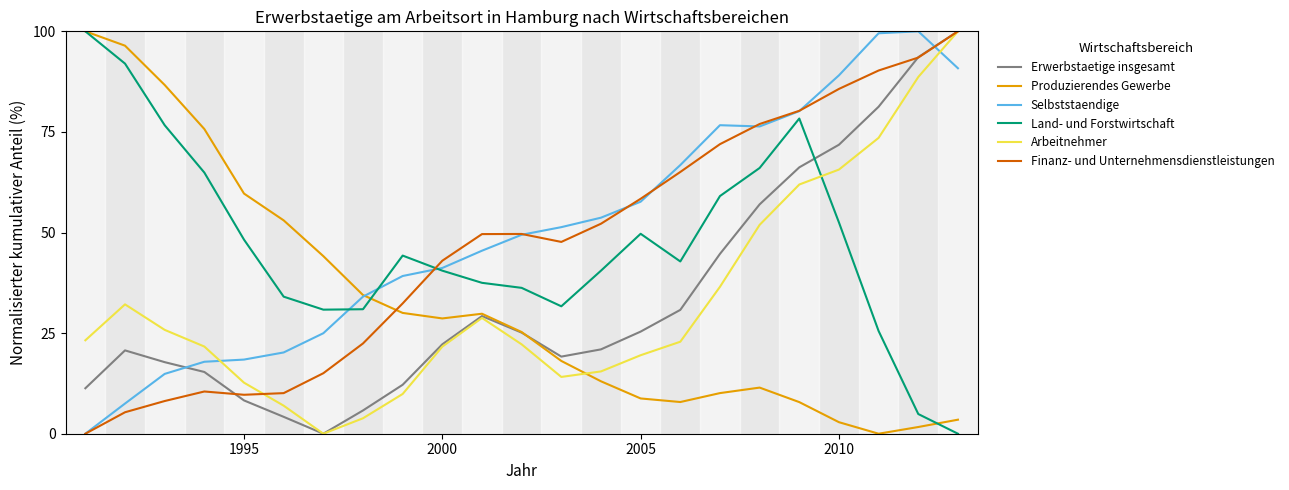

What is the highest value of the Erwerbstaetige insgesamt series?

100.0